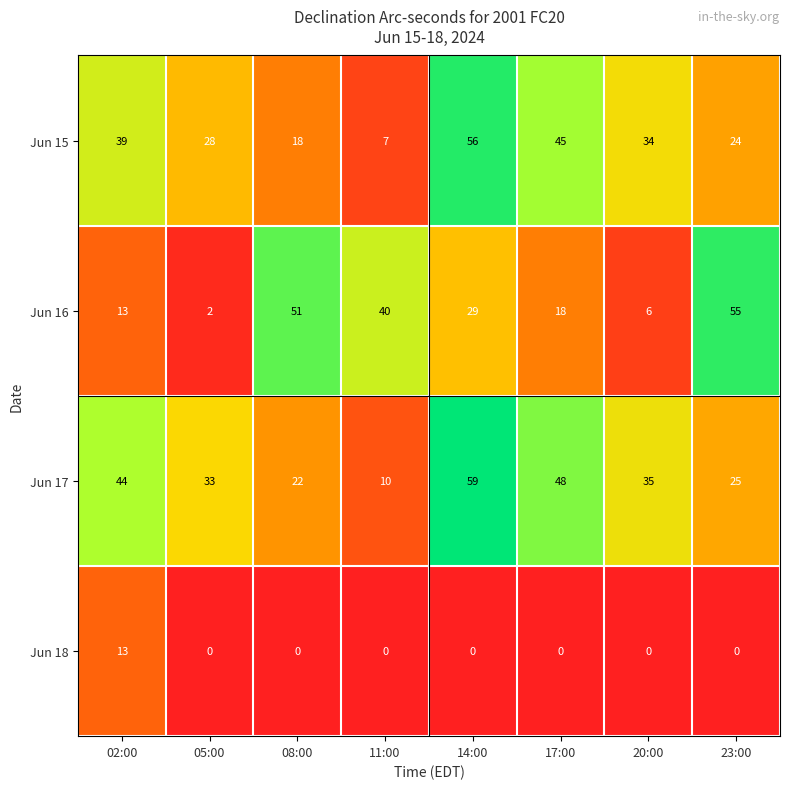

Which series has the largest total across all categories?

Jun 17